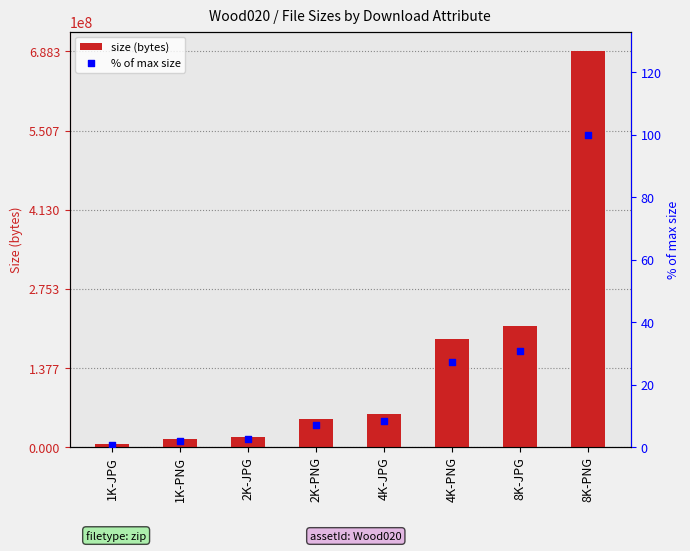

Which series has the largest total across all categories?

size